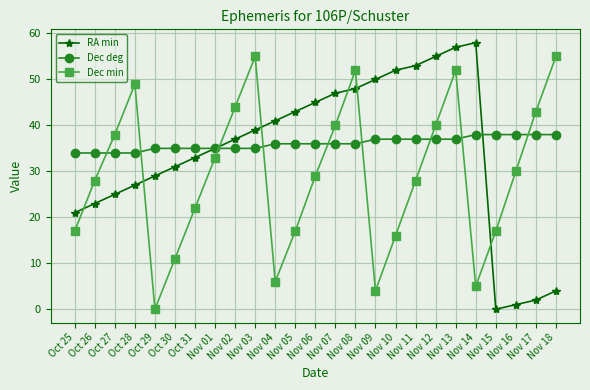

What is the label of the 12th point from the right?

Nov 07